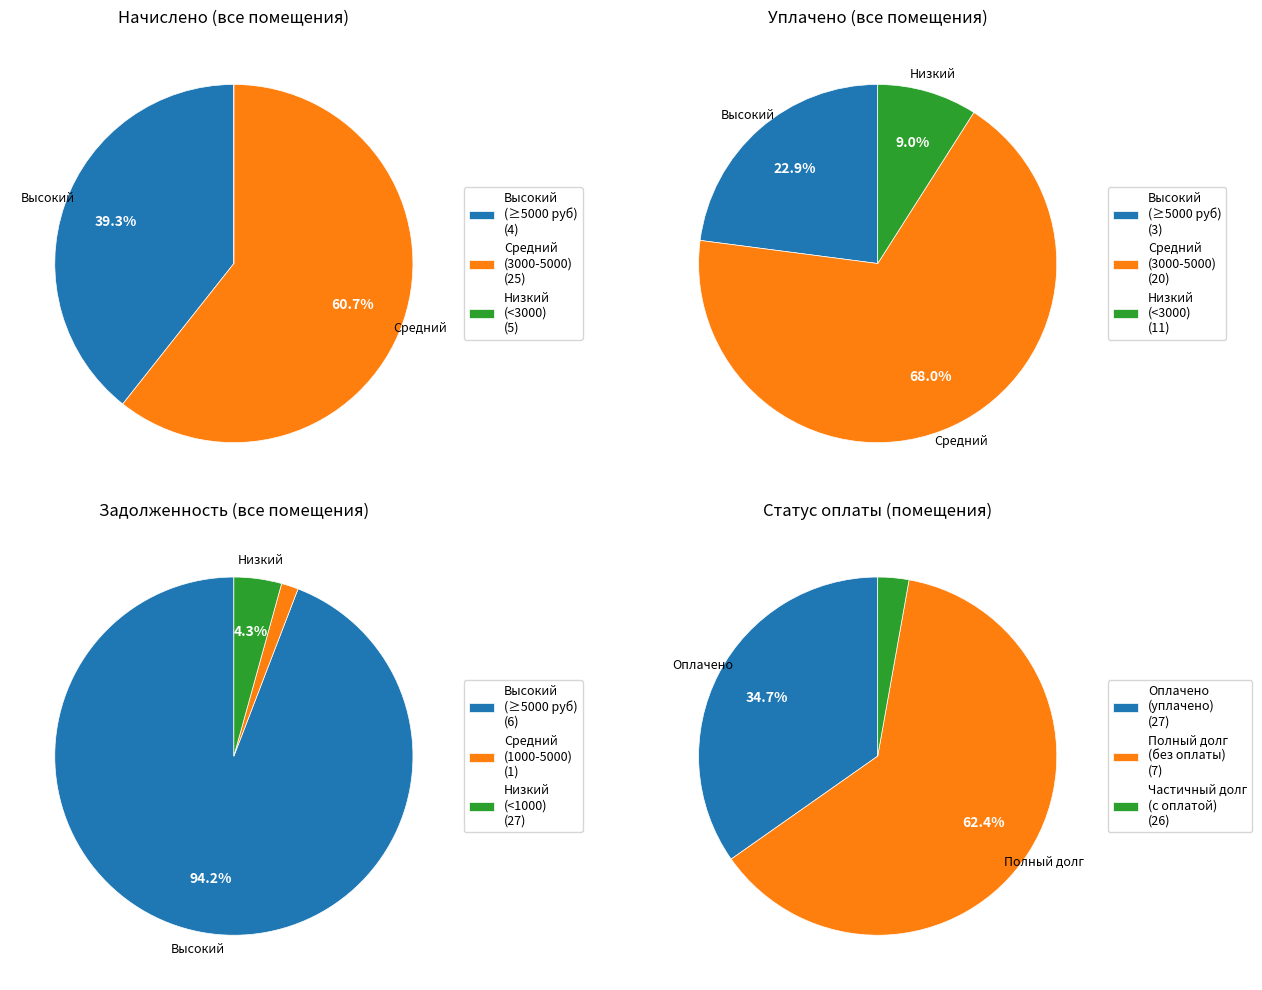

To the nearest percent, what portion does 10 represent?

4%